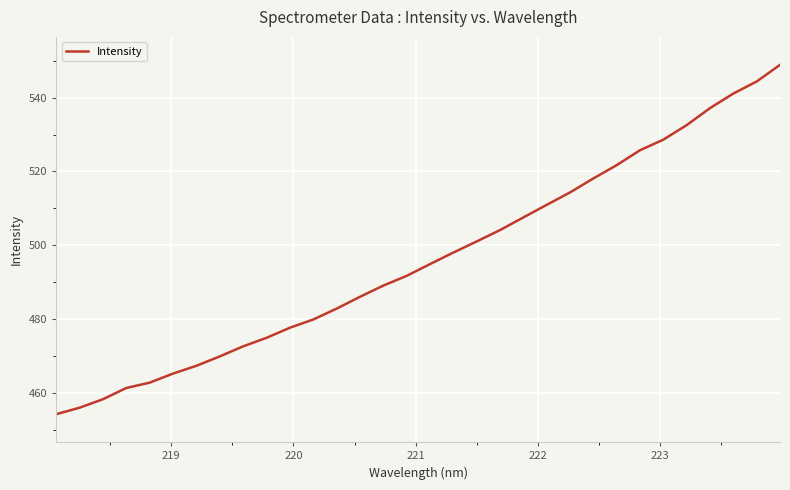

What is the difference between the maximum and minimum values?

94.7